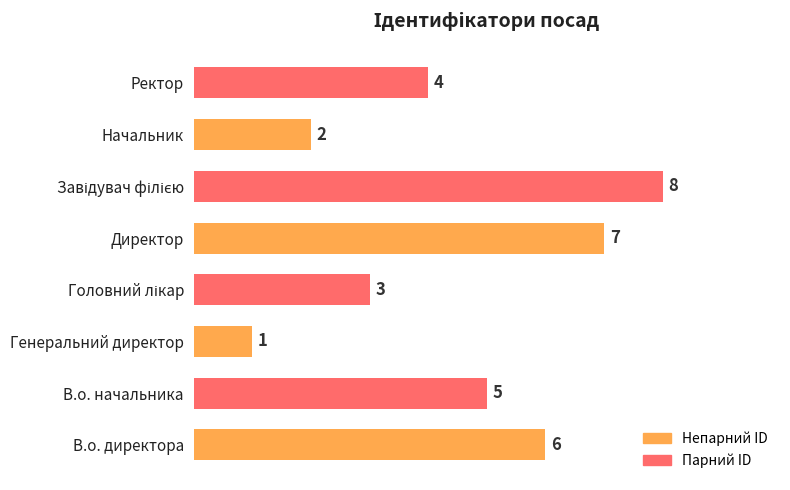

What is the sum of all values?

36